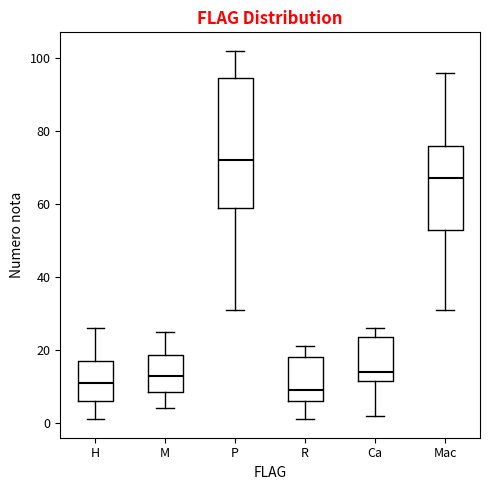

Where does the median line of the box for H sit on the y-axis? The values are not printed on the chart, so give them approximately, as read against the axis.

12